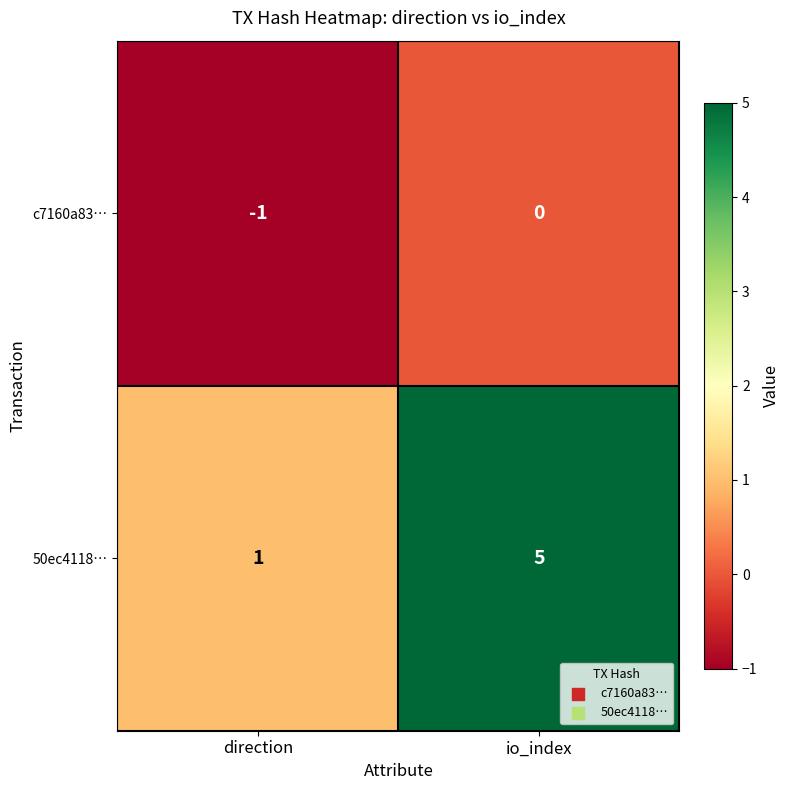

Which series has the largest total across all categories?

50ec4118…